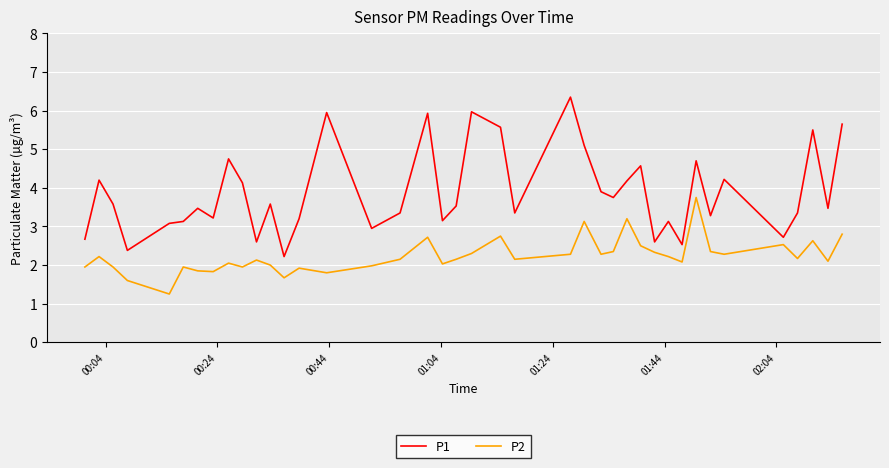

True or false: P1 and P2 intersect in this chart.

False